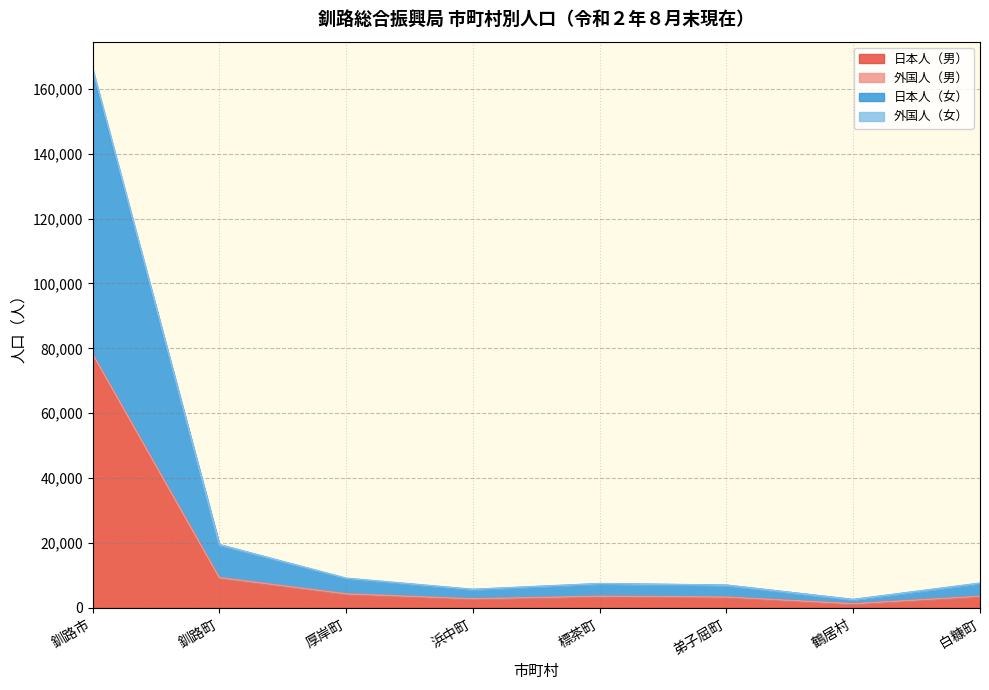

What is the value of the 日本人（女） point at the 7th from the left?

2529